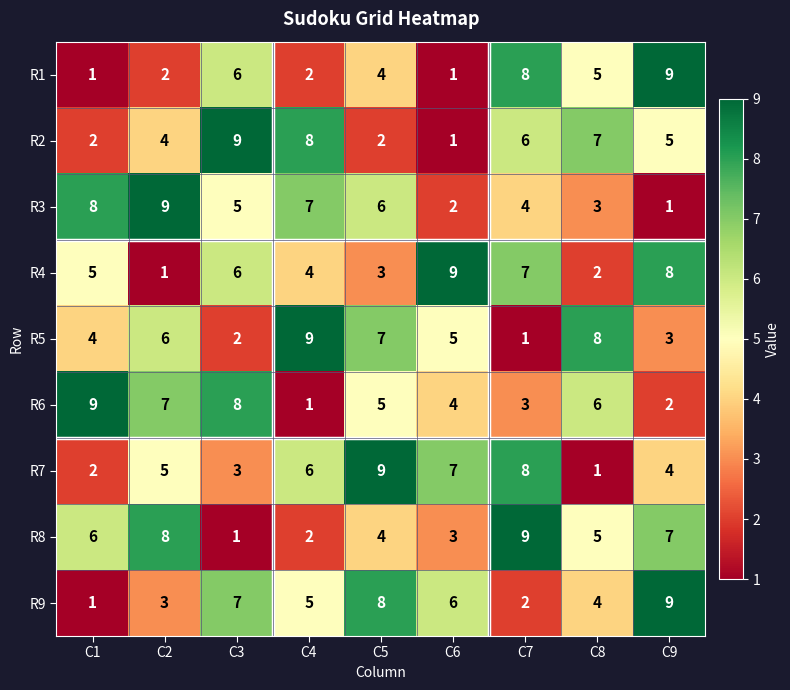

True or false: R7 has a value of 1 at C8.

True